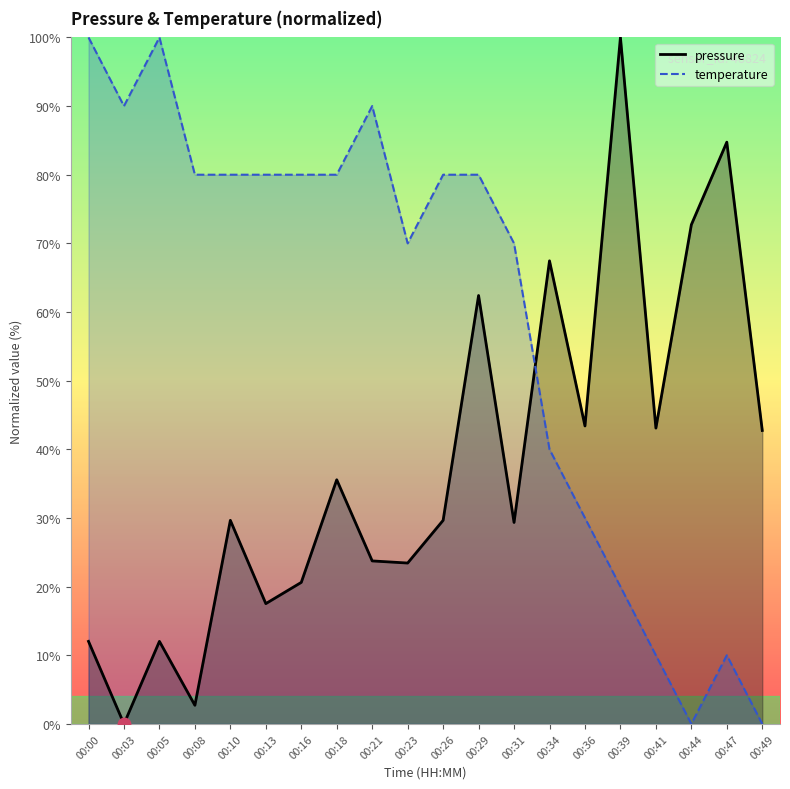

Rank the series by their average value, from highest to lowest.

temperature, pressure